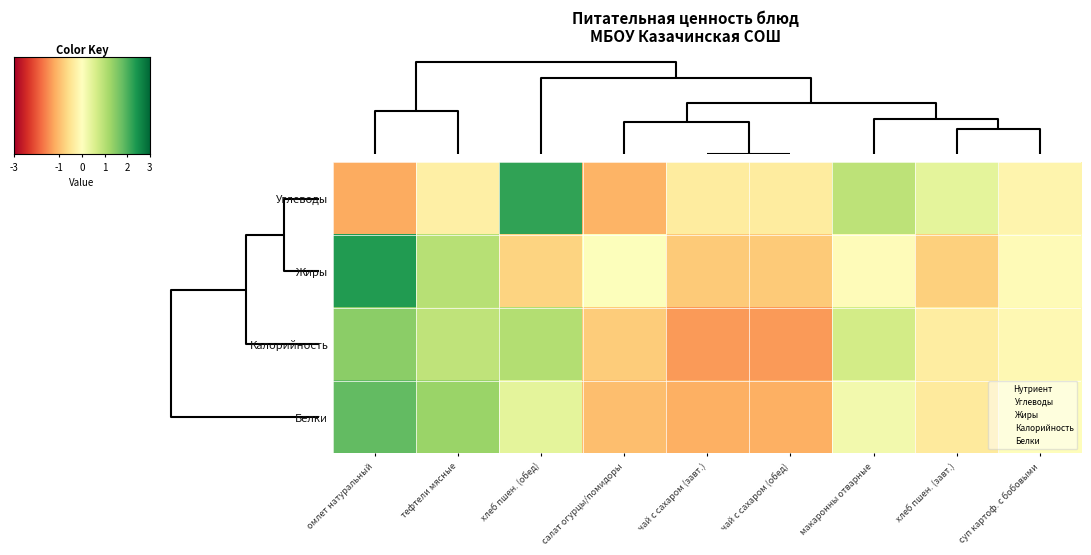

Count the number of categories in the chart.

9